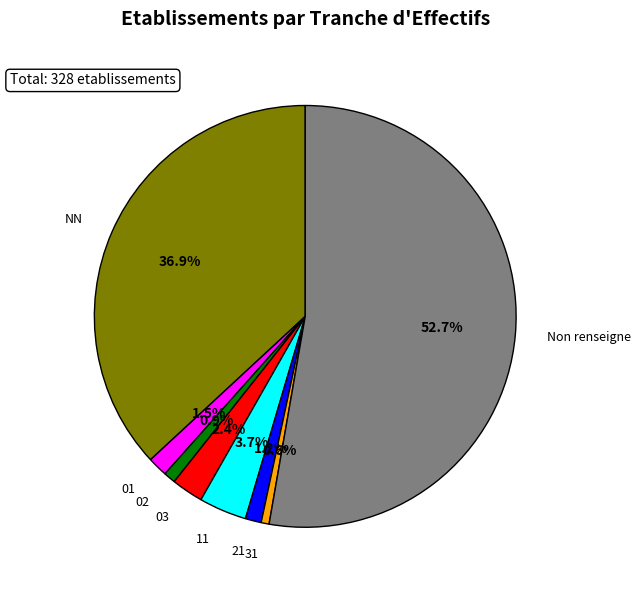

Does any single category account for the majority?

Yes